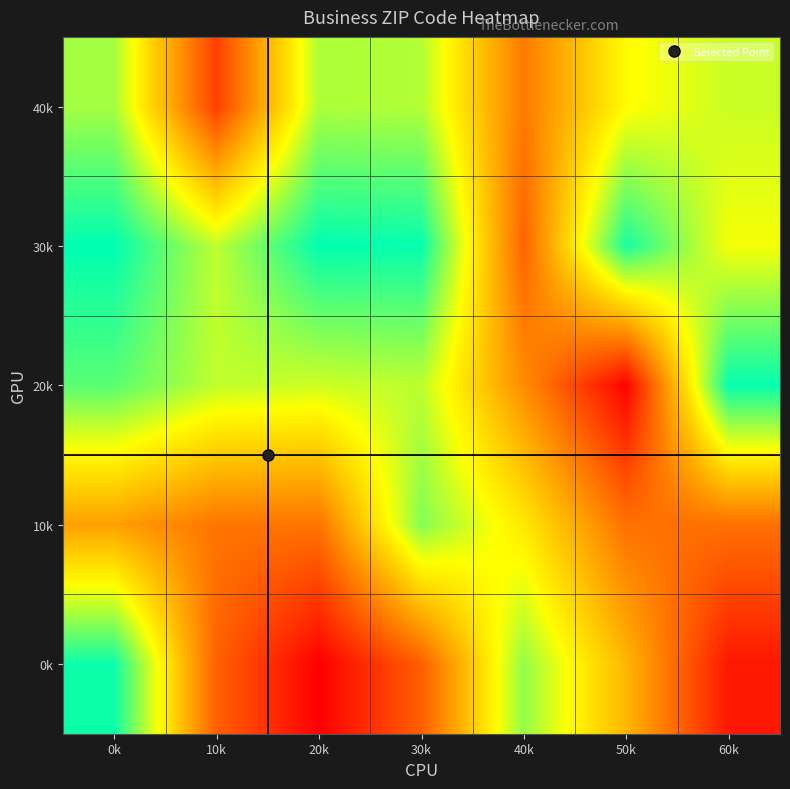

Reading left to right, what are all the values shown in this chart?

40k: 0k=75137	10k=21202	20k=74114	30k=73505	40k=34691	50k=64015	60k=70809
30k: 0k=93901	10k=72034	20k=93711	30k=93257	40k=29303	50k=91301	60k=65802
20k: 0k=83713	10k=72034	20k=70460	30k=72417	40k=38804	50k=7109	60k=93301
10k: 0k=43230	10k=33534	20k=33196	30k=78753	40k=59718	50k=32409	60k=32409
0k: 0k=92503	10k=28748	20k=6525	30k=28227	40k=77061	50k=48342	60k=11937